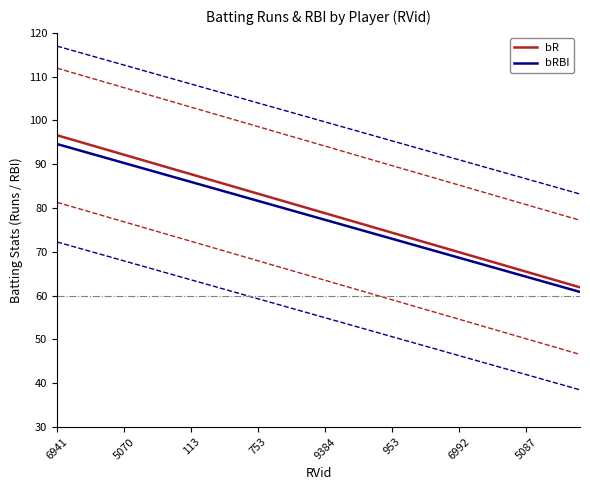

Which category has the highest value across all series?

6941